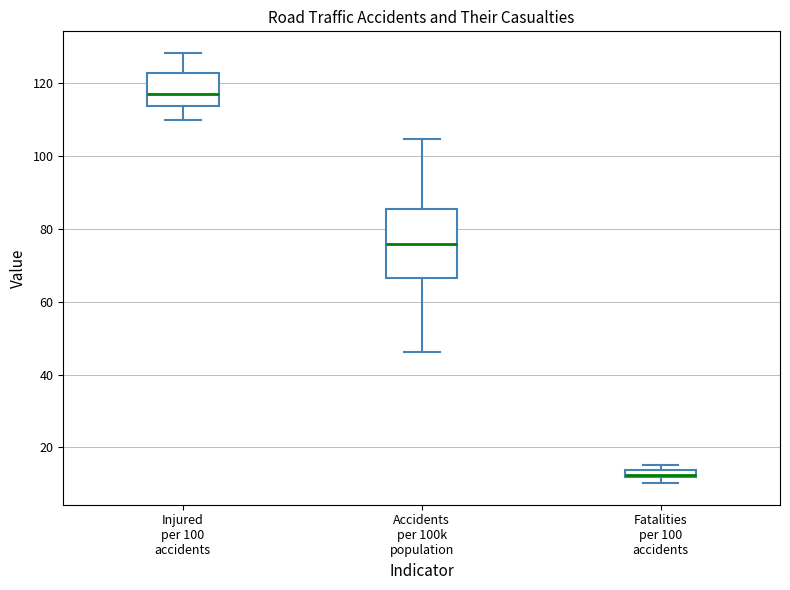

Which box is the tallest, from its lower edge to its upper edge?

Accidents per 100k population